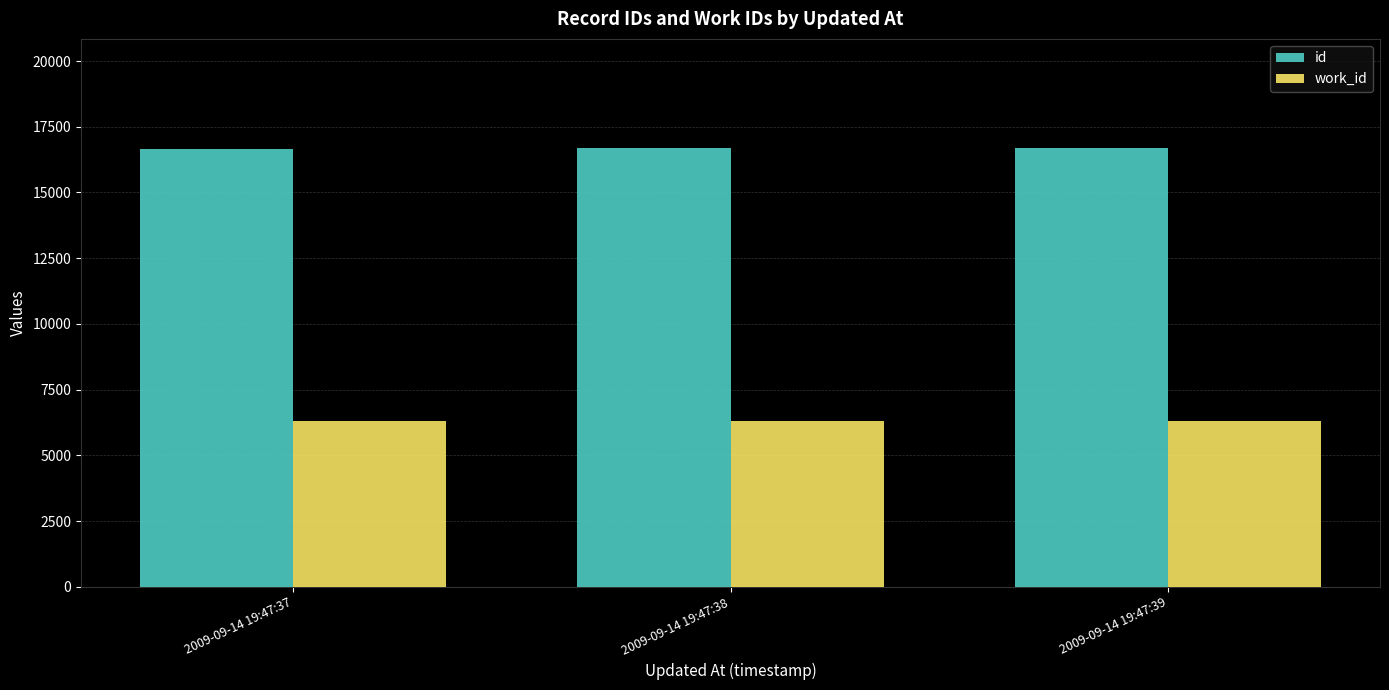

How many bars are there in each group?

2